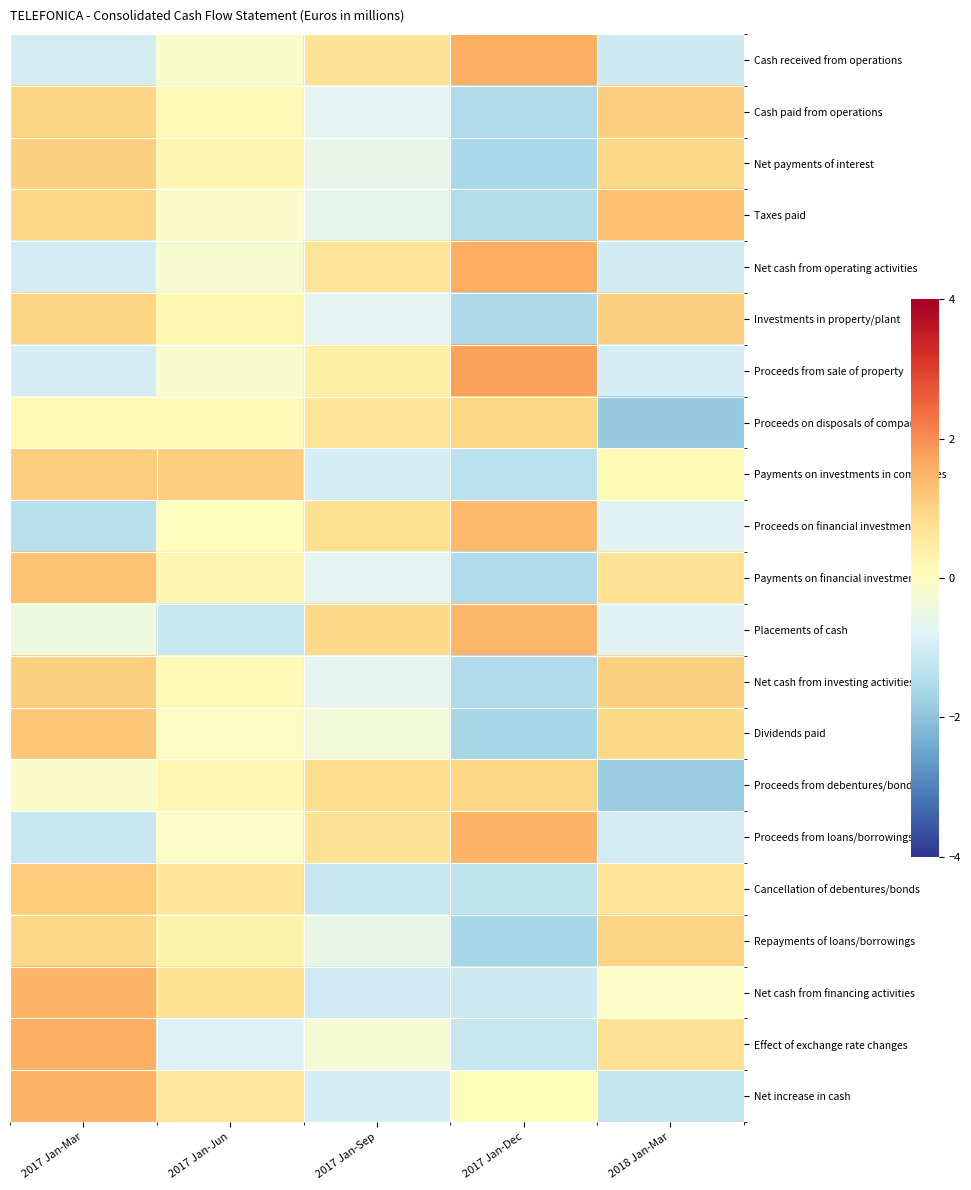

Which series has the largest range (max minus min)?

Proceeds on disposals of companies